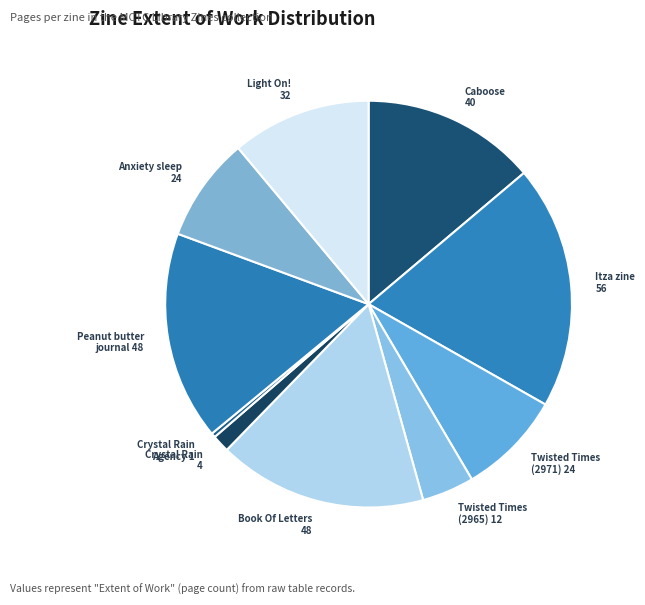

What is the smallest slice in the pie chart?

Crystal Rain Agency 1